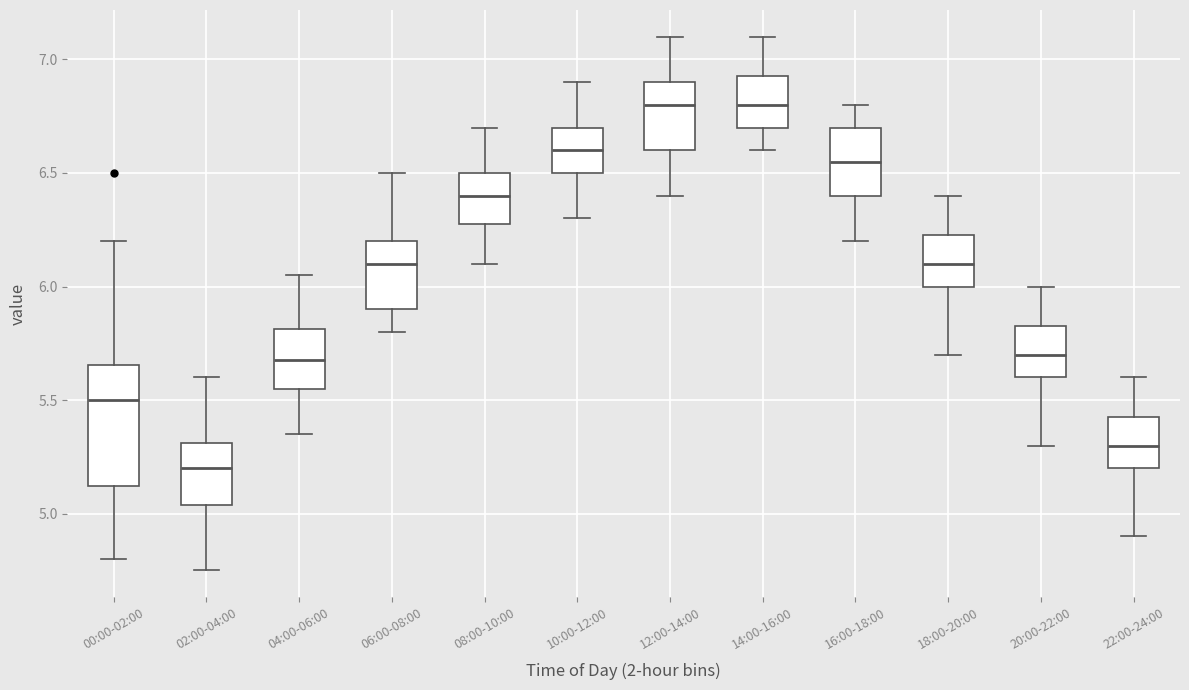

Which box is the tallest, from its lower edge to its upper edge?

00:00-02:00